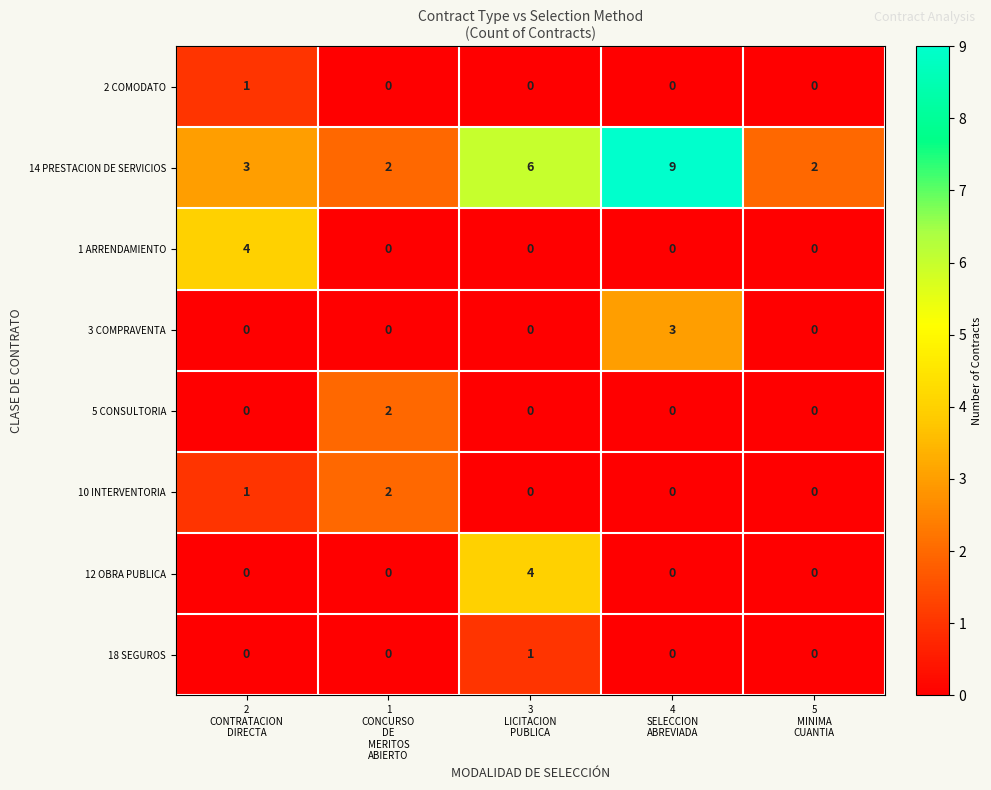

Which series has the largest range (max minus min)?

14 PRESTACION DE SERVICIOS